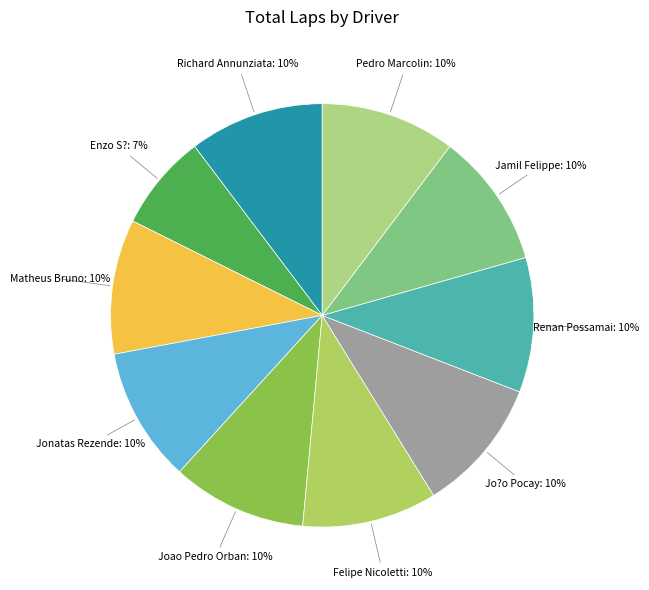

Is there any slice that represents more than half of the pie?

No